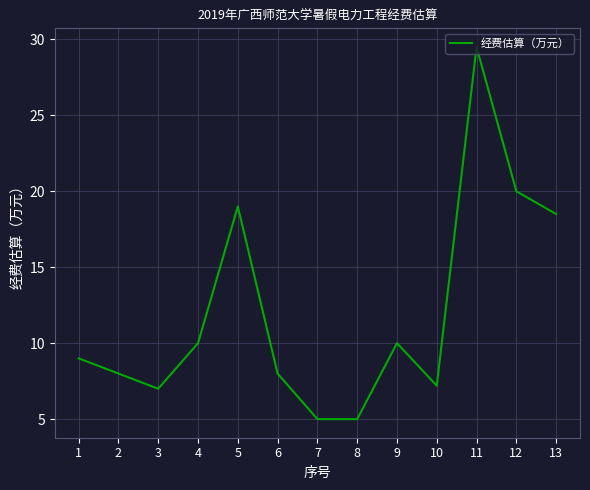

What is the difference between the values at 4 and 13?

8.5